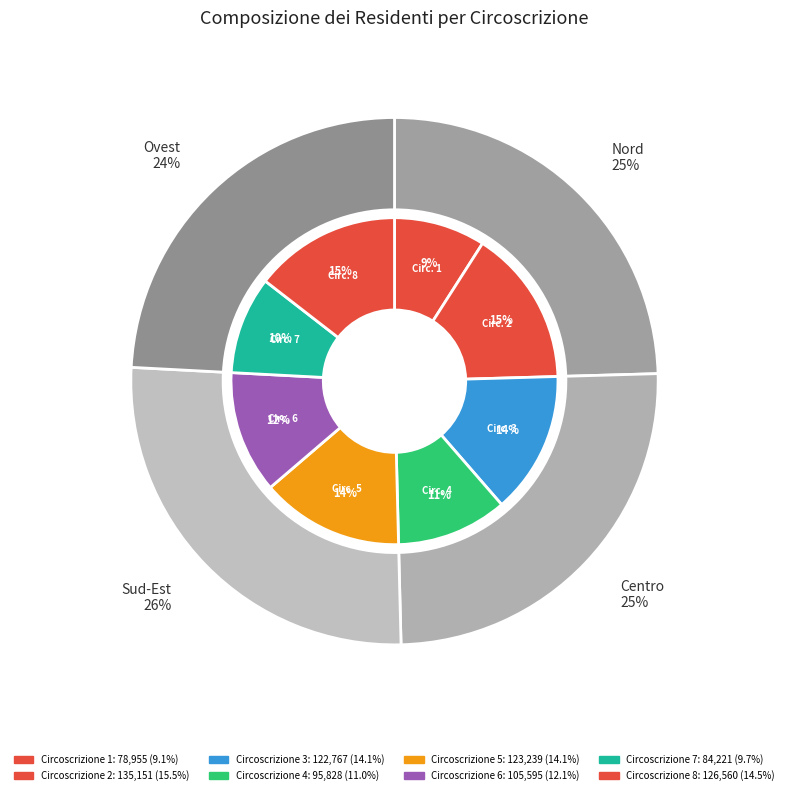

How many slices are in this pie chart?

8